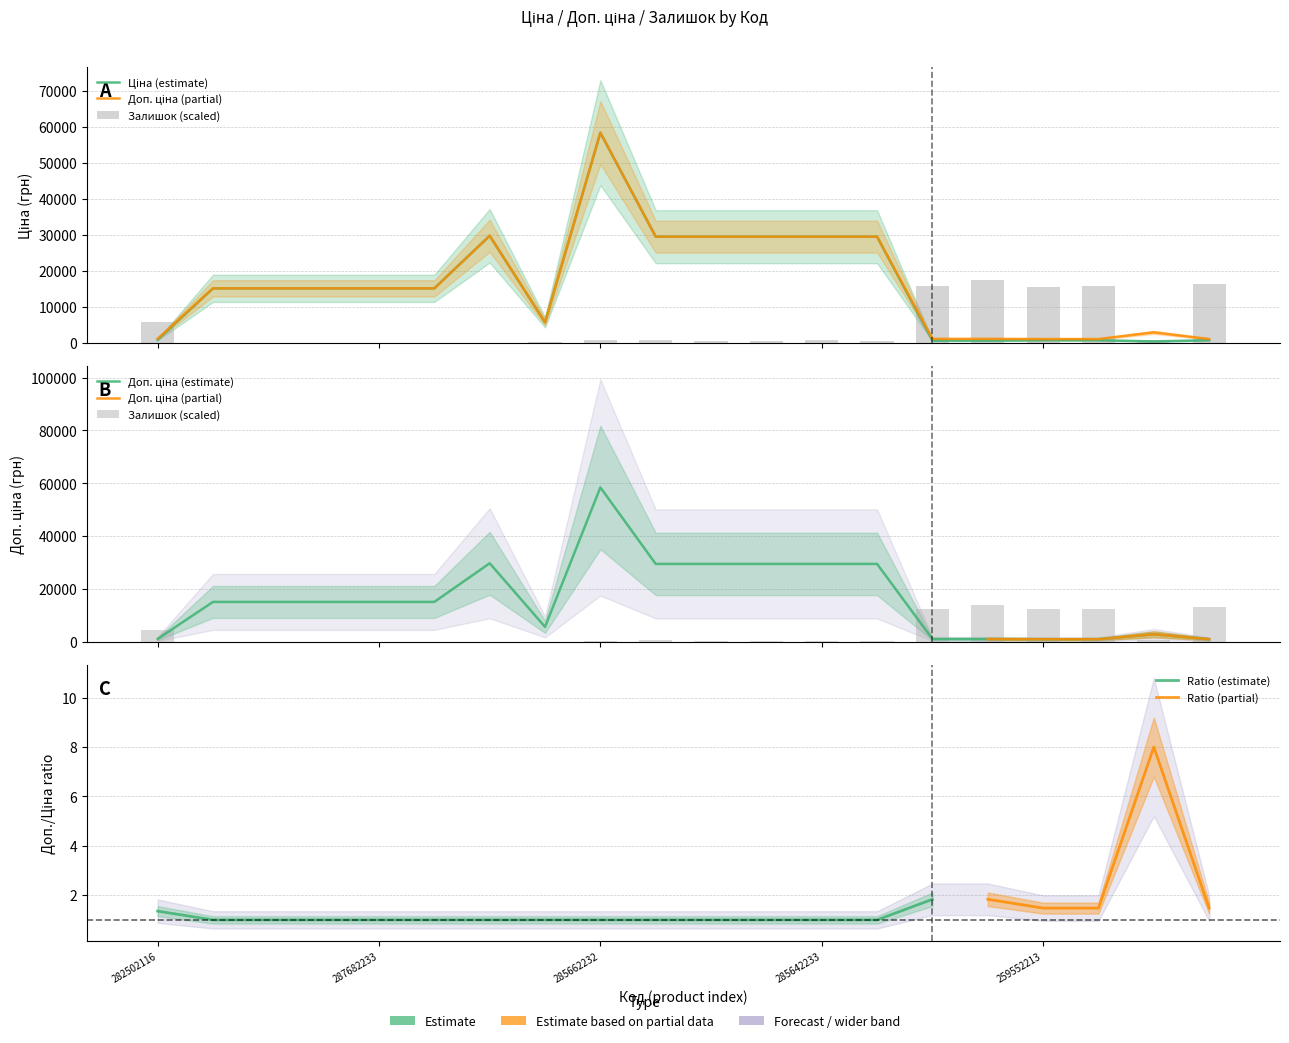

Are the bars grouped side by side (vs. stacked)?

Yes